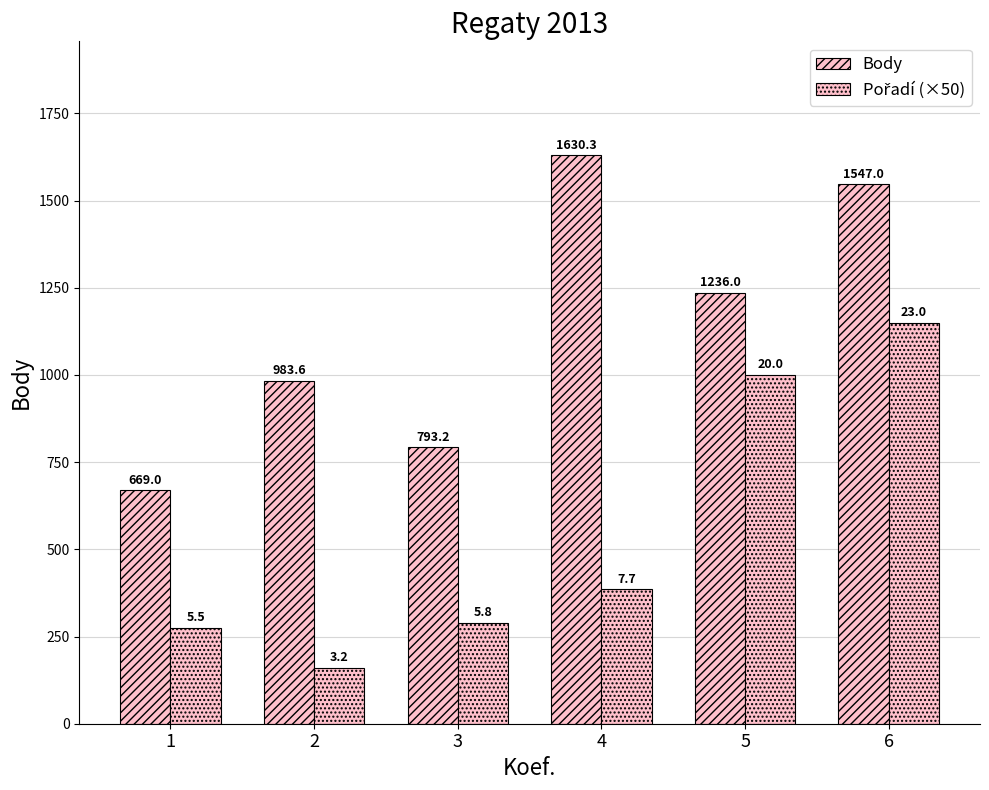

True or false: Pořadí (×50) has a value of 183.6 at 3.

False